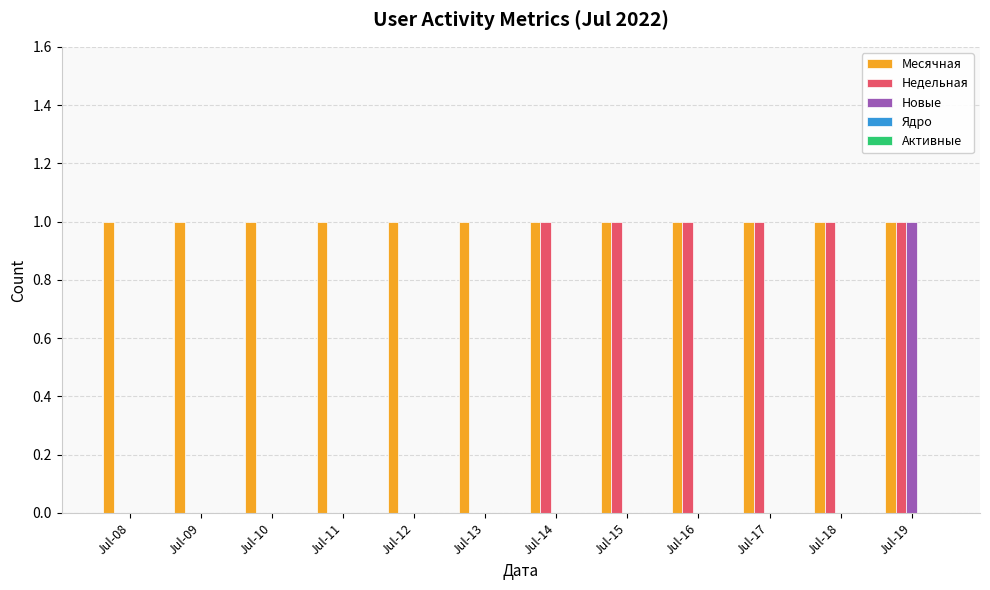

The Недельная series shows 0 at Jul-17. True or false?

False